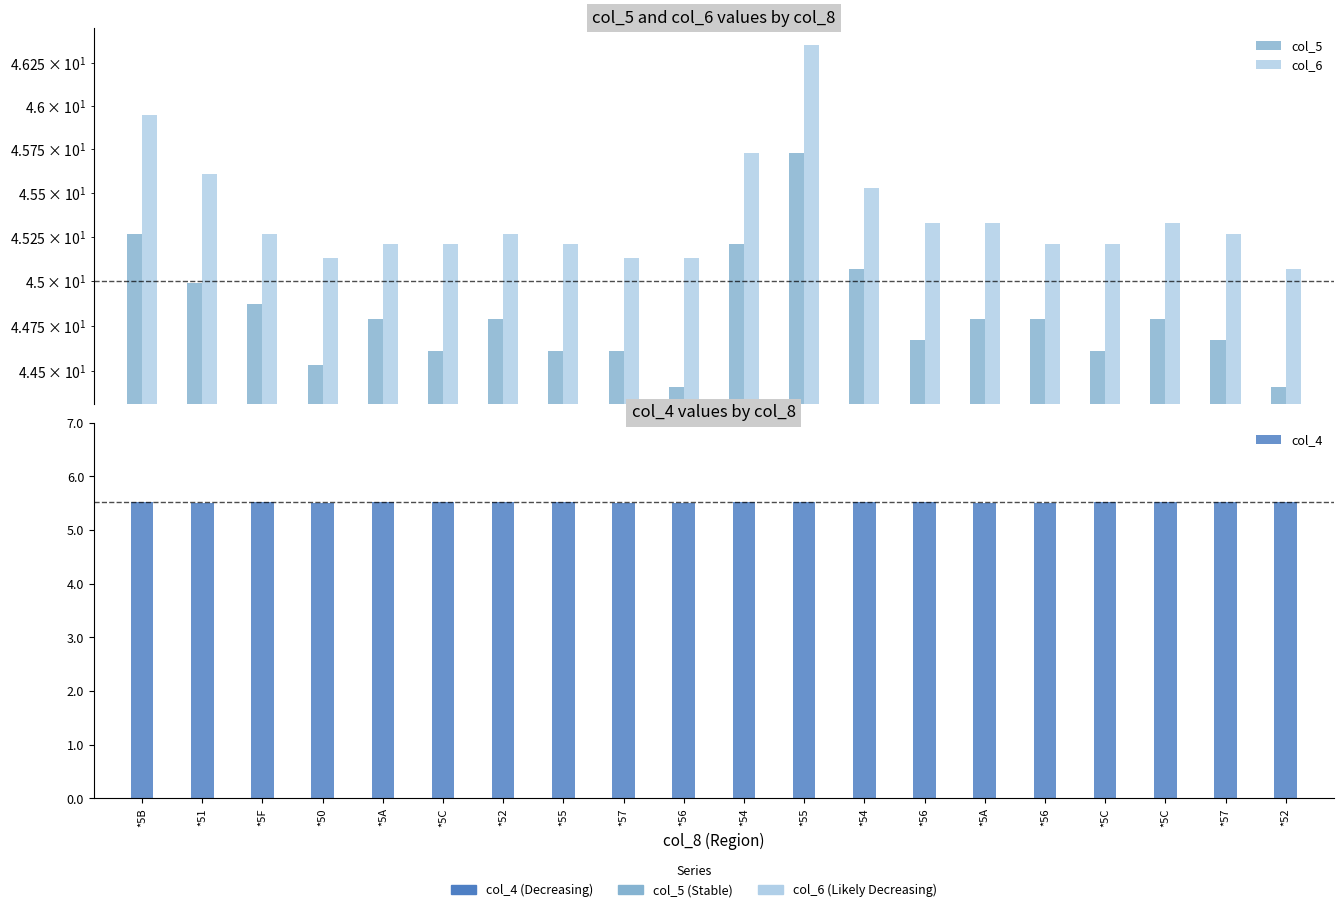

Between *54 and *57, which series saw the biggest shift?

col_5